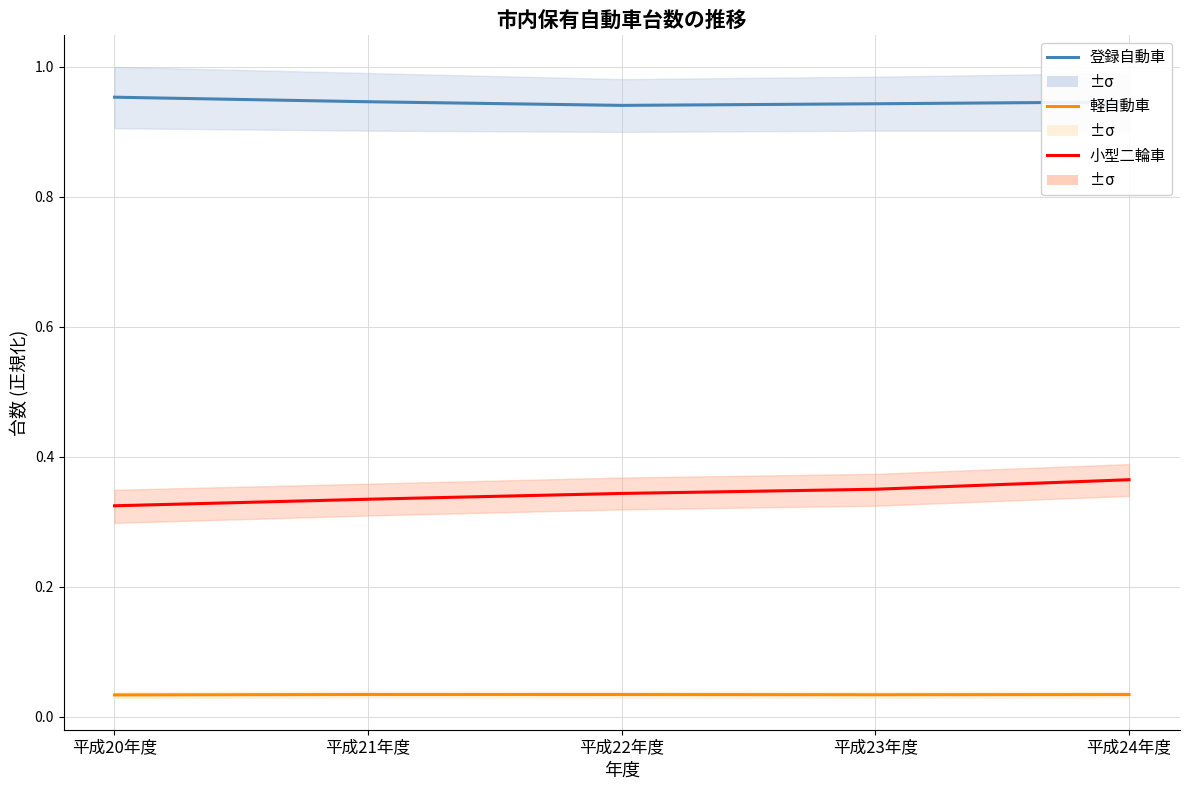

What is the sum of all 登録自動車 values?

4.7